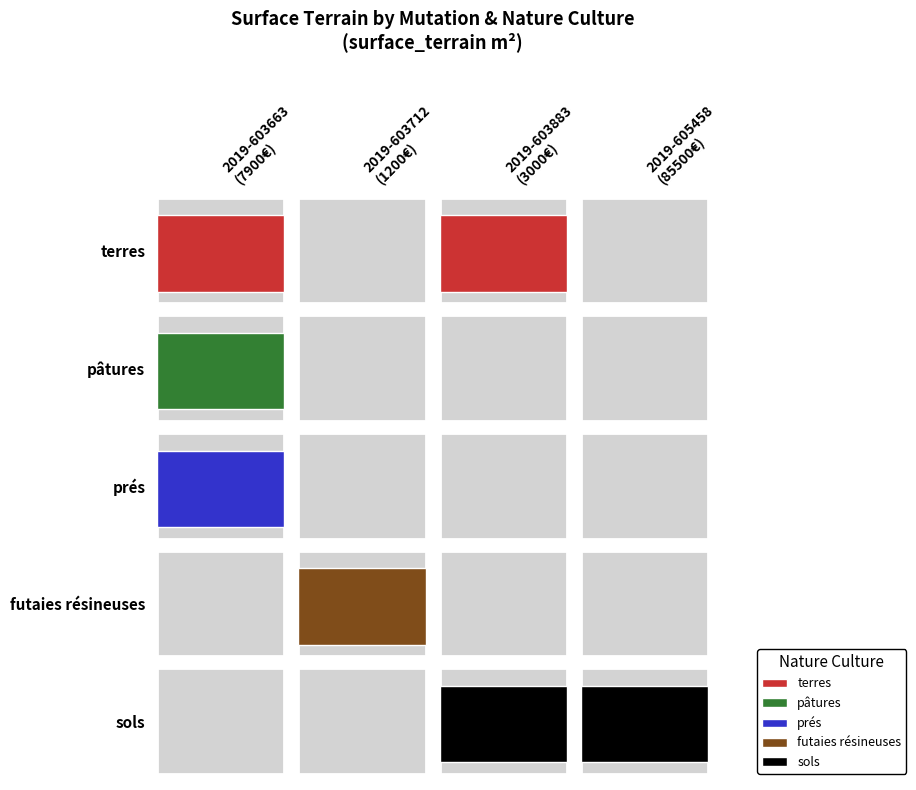

Which series has the largest total across all categories?

terres